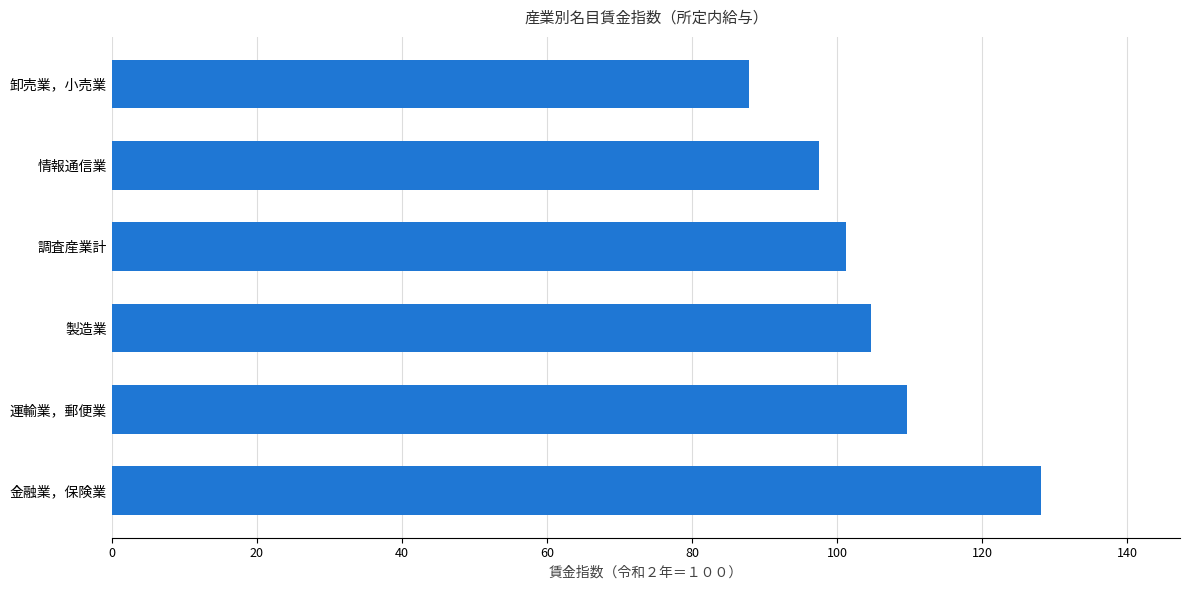

What is the maximum value shown in the chart?

128.1